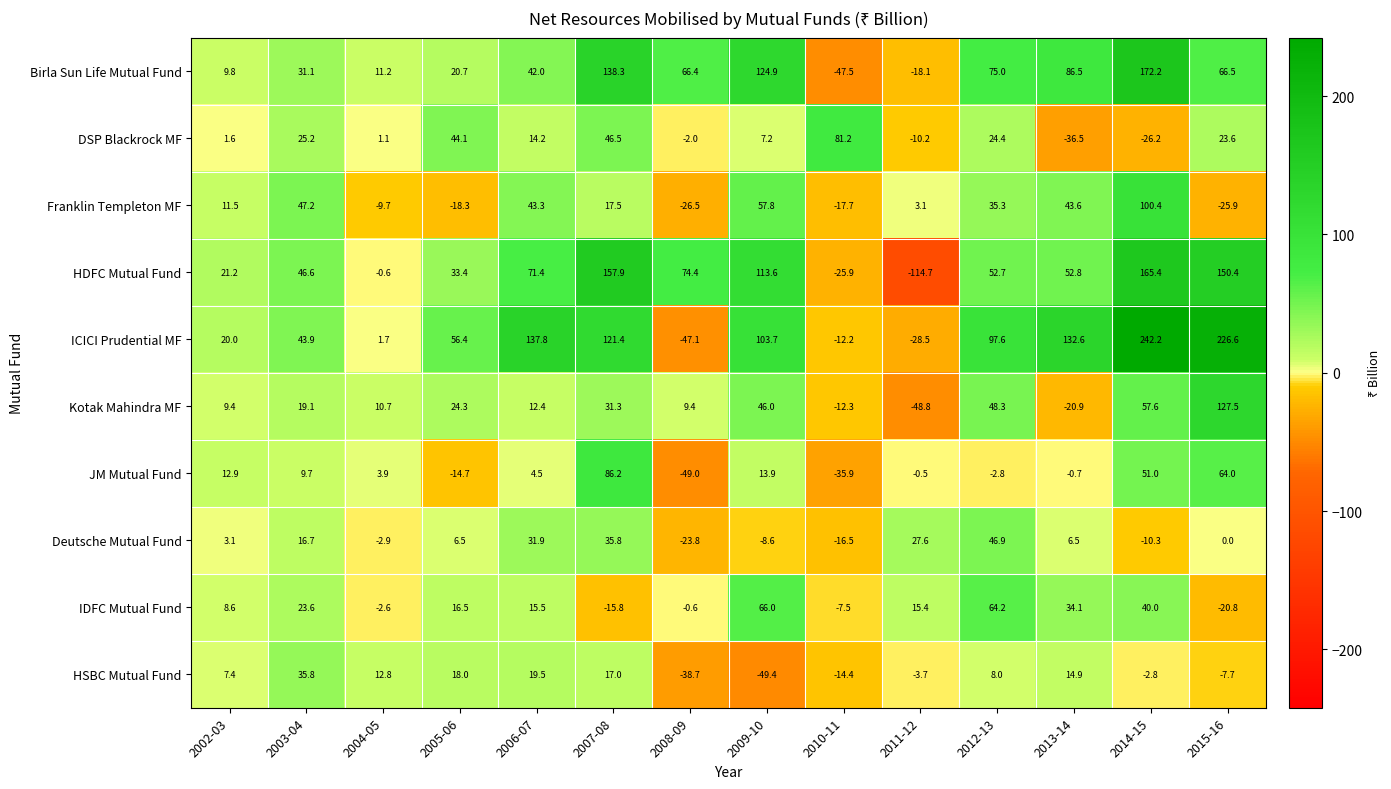

Is it true that Birla Sun Life Mutual Fund equals 78.8 at 2014-15?

False